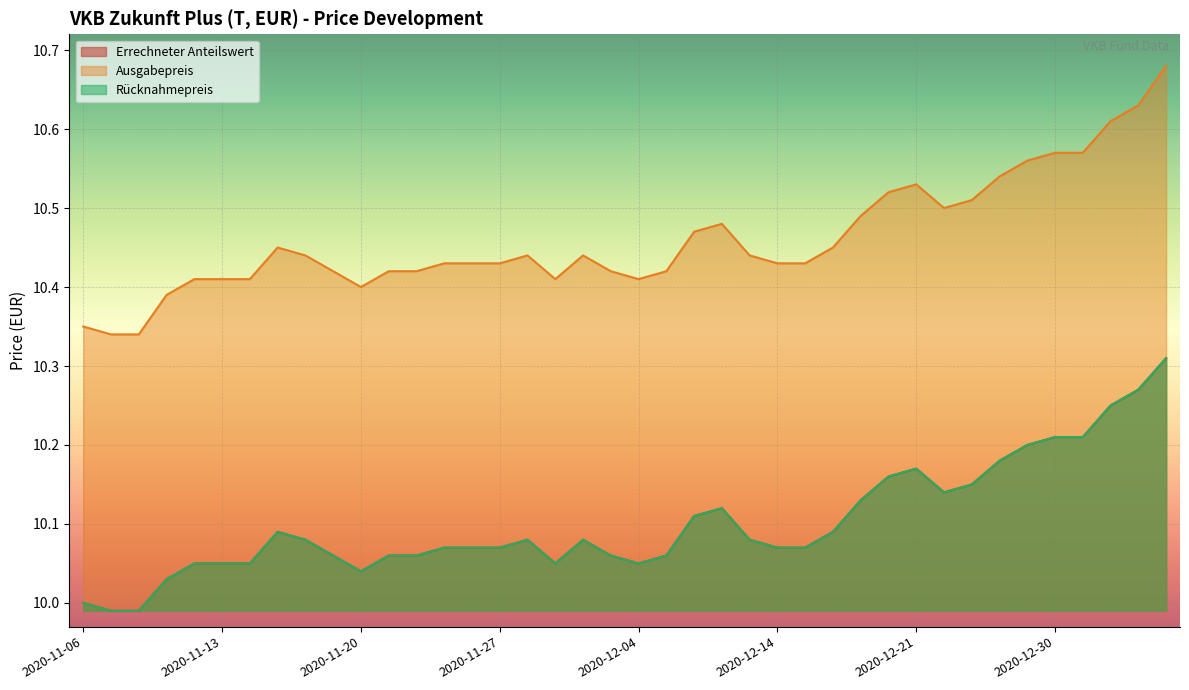

Is it true that Rücknahmepreis equals 10.0 at 2020-11-06?

True